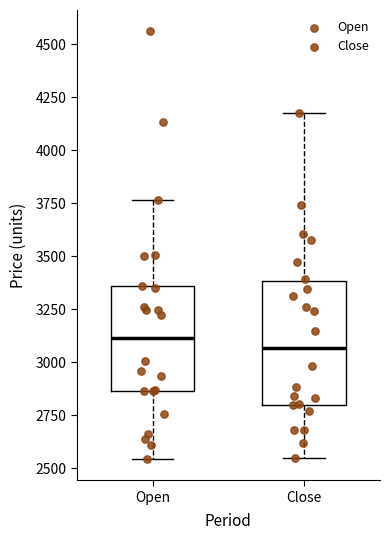

Comparing the boxes themselves (not the whiskers), which one is the tallest?

Close